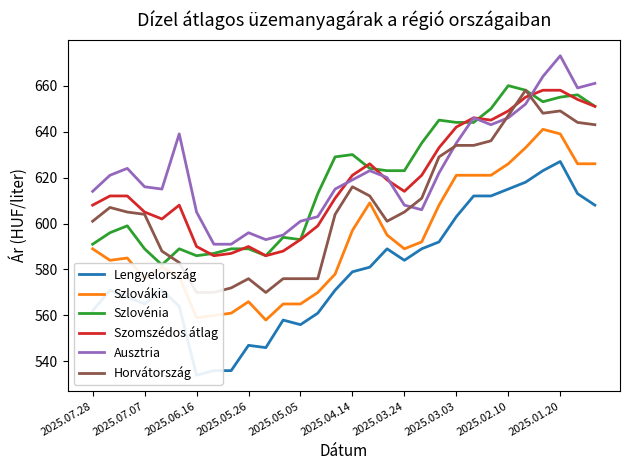

True or false: Horvátország and Szlovákia cross at least once.

False